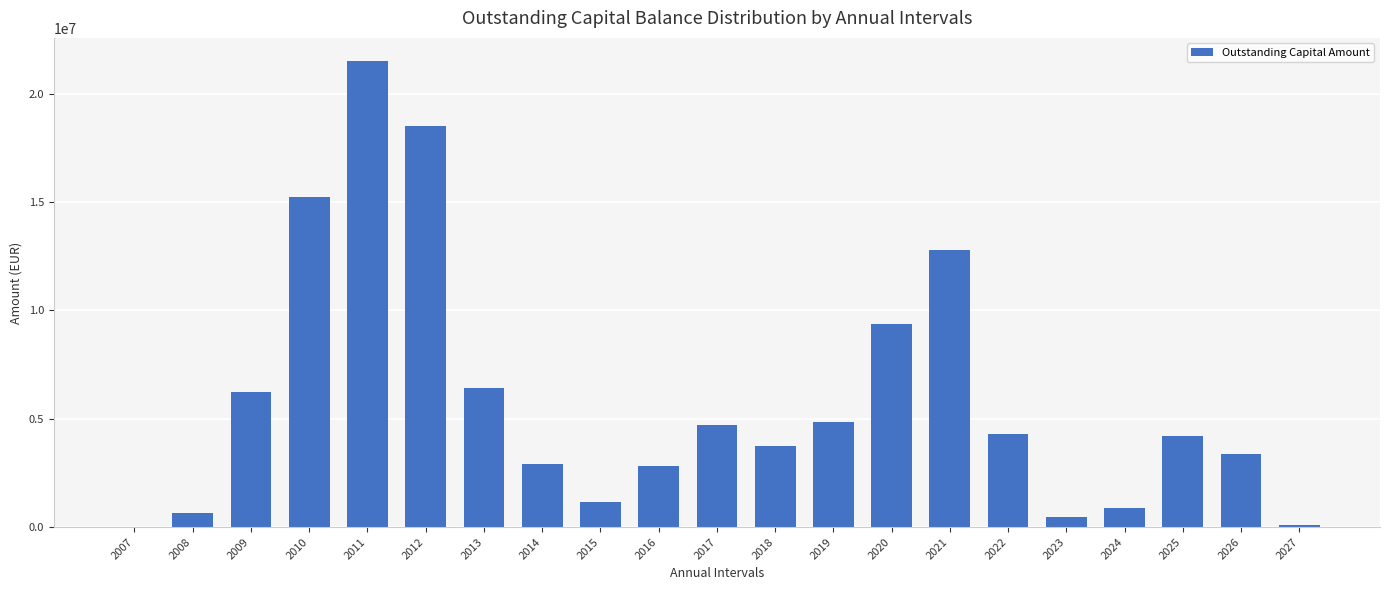

What is the greatest value displayed?

21508785.7